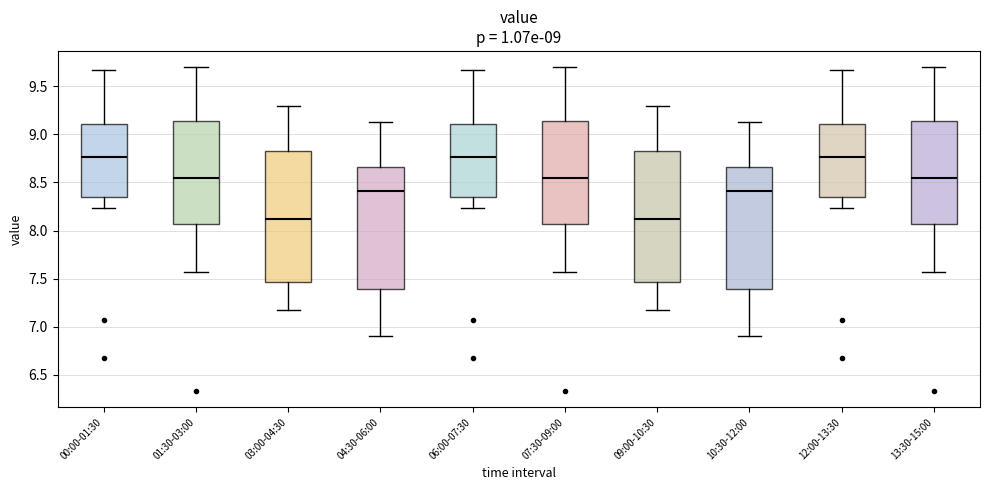

Reading left to right, transcribe this box plot: for each box, give where its median line is, the range the box spans, and where its two whiskers end, as read against the y-axis. The values are not printed on the chart, so give them approximately, as read against the axis.

00:00-01:30: median 8.75, box 8.35 to 9.10, whiskers 8.25 to 9.65
01:30-03:00: median 8.55, box 8.05 to 9.15, whiskers 7.55 to 9.70
03:00-04:30: median 8.10, box 7.45 to 8.85, whiskers 7.15 to 9.30
04:30-06:00: median 8.40, box 7.40 to 8.65, whiskers 6.90 to 9.15
06:00-07:30: median 8.75, box 8.35 to 9.10, whiskers 8.25 to 9.65
07:30-09:00: median 8.55, box 8.05 to 9.15, whiskers 7.55 to 9.70
09:00-10:30: median 8.10, box 7.45 to 8.85, whiskers 7.15 to 9.30
10:30-12:00: median 8.40, box 7.40 to 8.65, whiskers 6.90 to 9.15
12:00-13:30: median 8.75, box 8.35 to 9.10, whiskers 8.25 to 9.65
13:30-15:00: median 8.55, box 8.05 to 9.15, whiskers 7.55 to 9.70